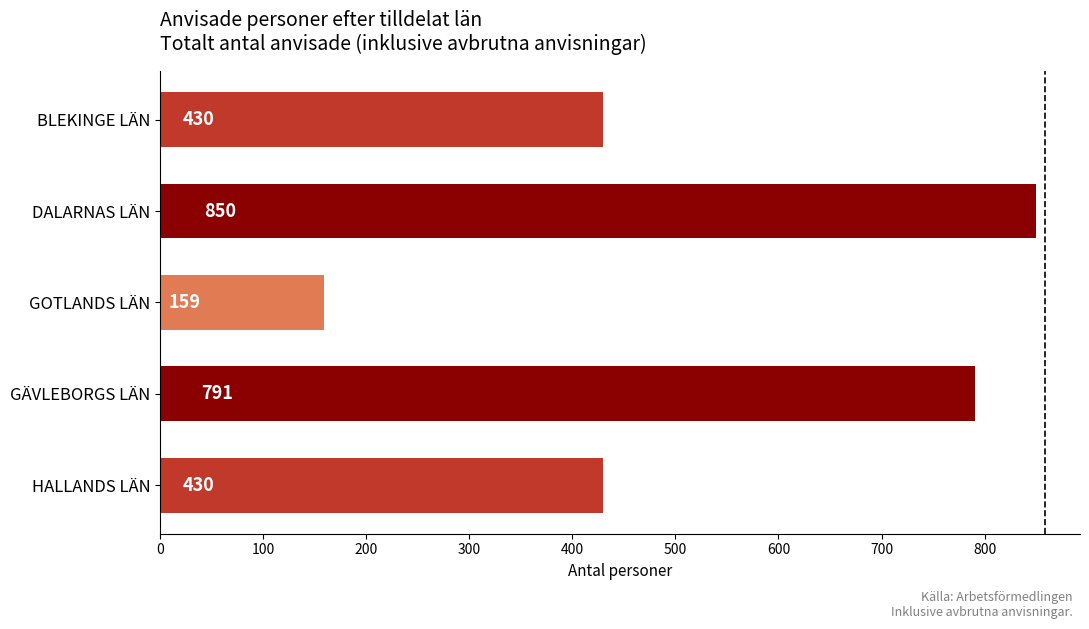

What is the sum of all values?

2660